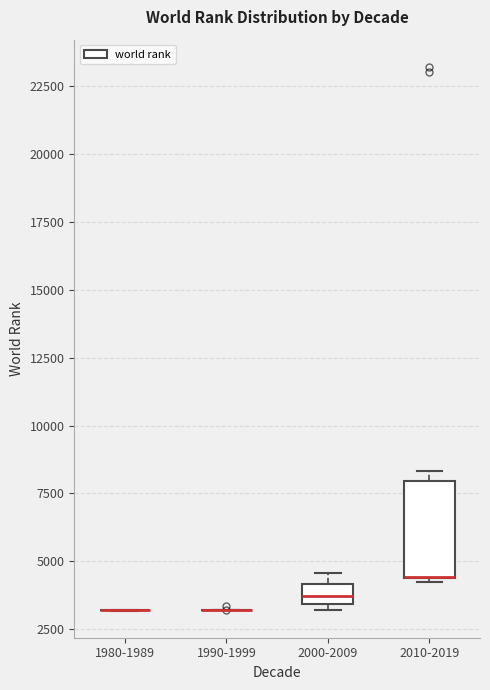

Where is the lower edge of the box for 2000-2009 on the y-axis? The values are not printed on the chart, so give them approximately, as read against the axis.

3500